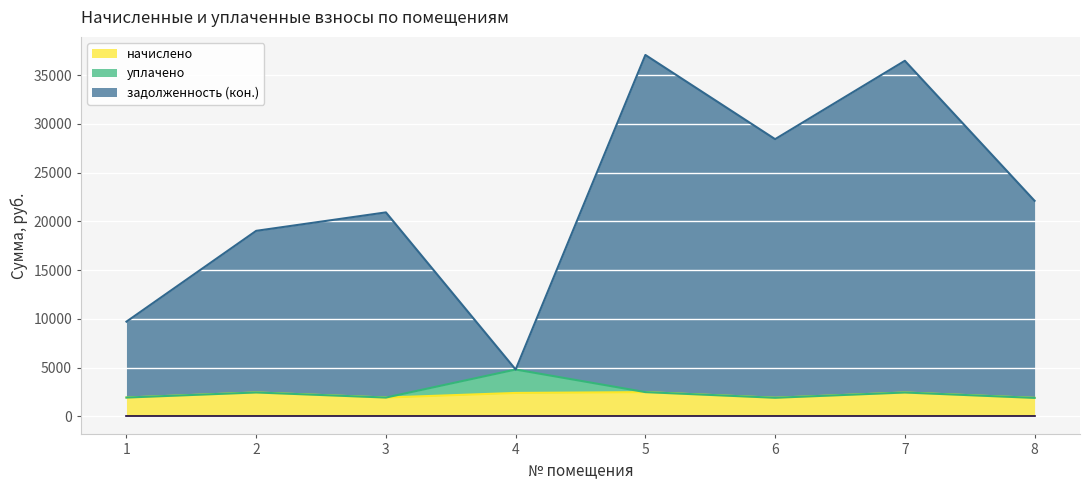

True or false: начислено and задолженность (кон.) intersect in this chart.

False